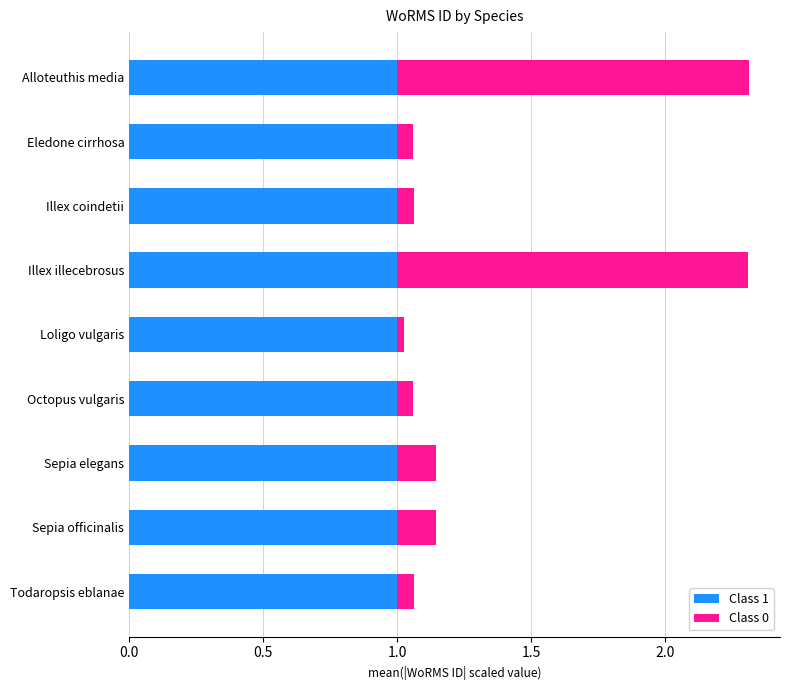

What is the sum of all Class 1 values?

9.0